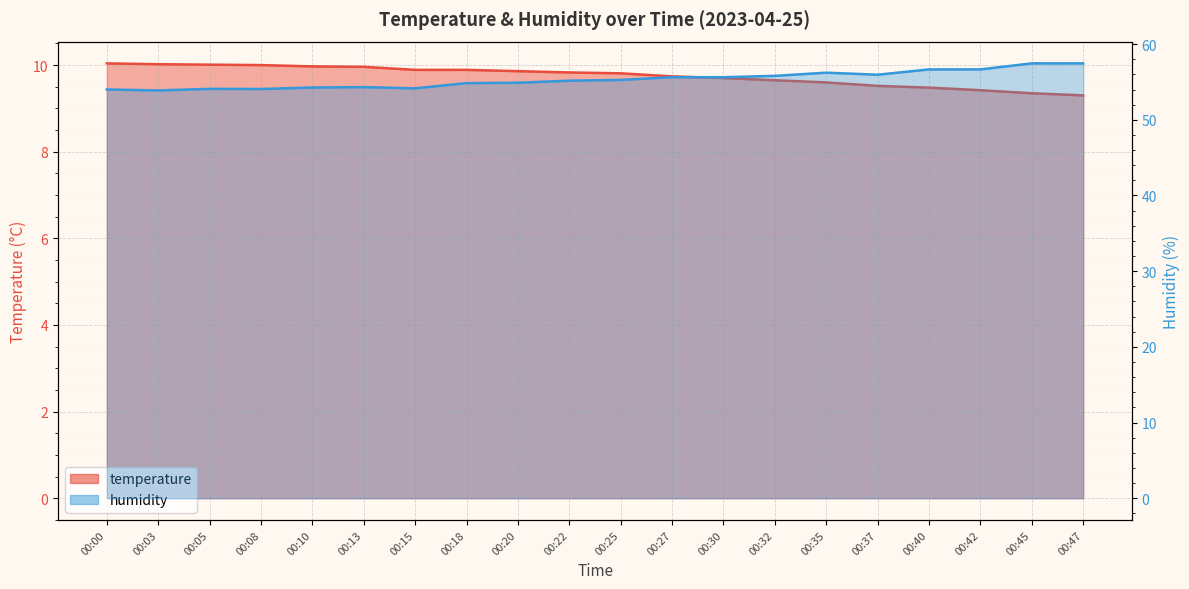

Read the temperature value at 00:10.

10.0